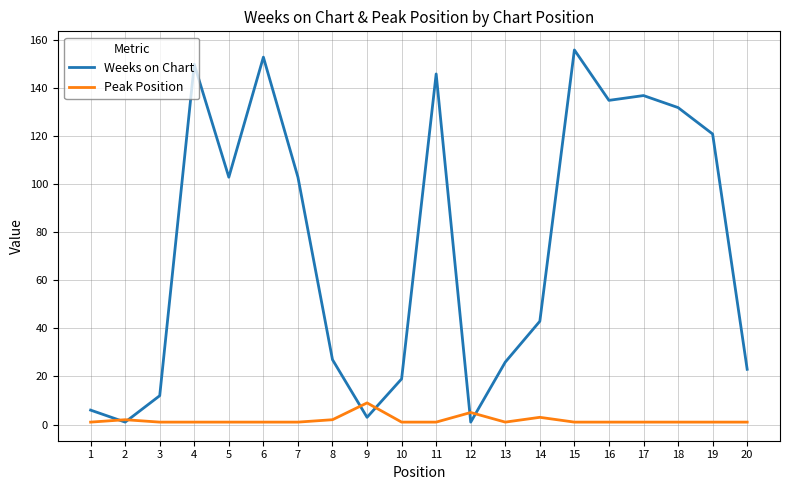

The value of Peak Position at 13 is 1. True or false?

True